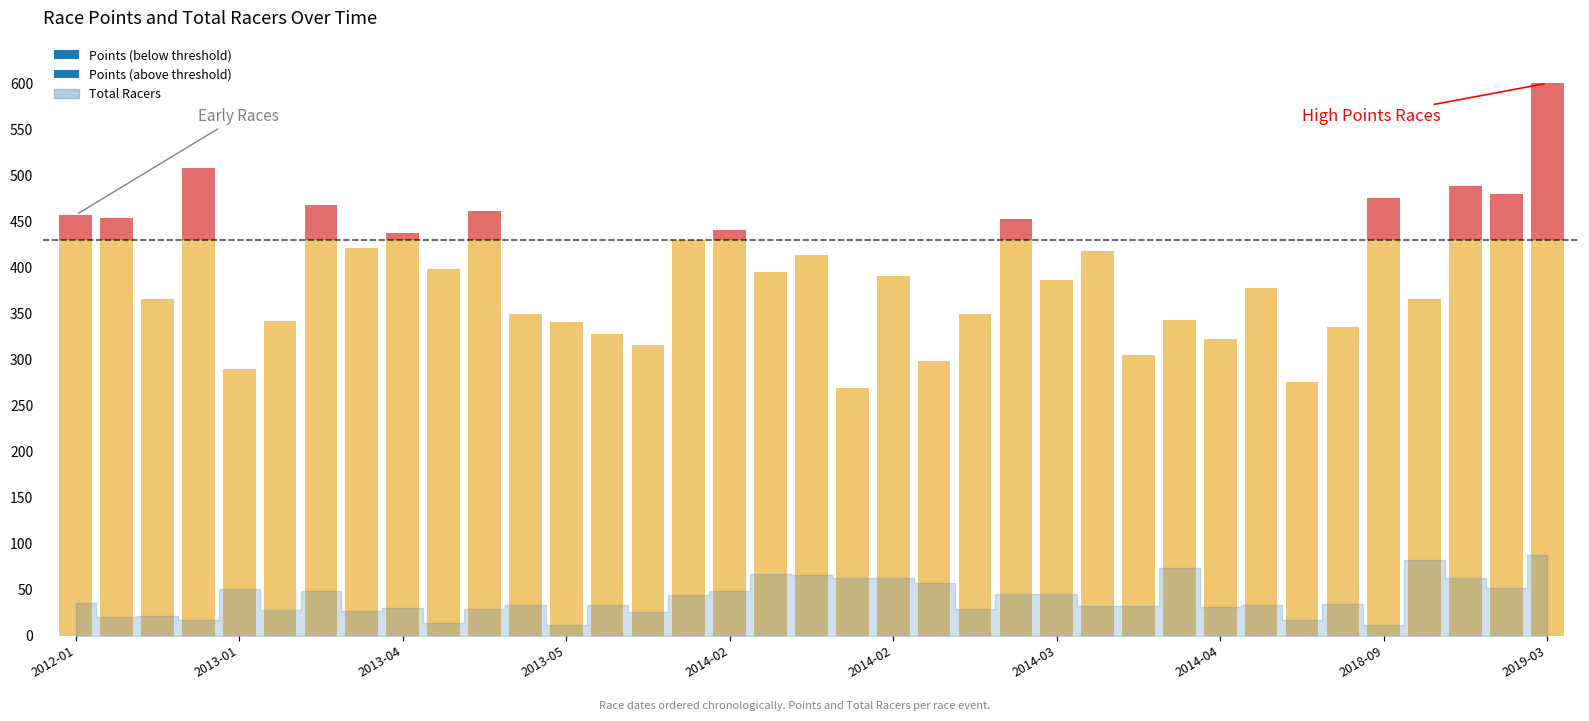

What is the difference between the highest and lowest values at 29?

345.4